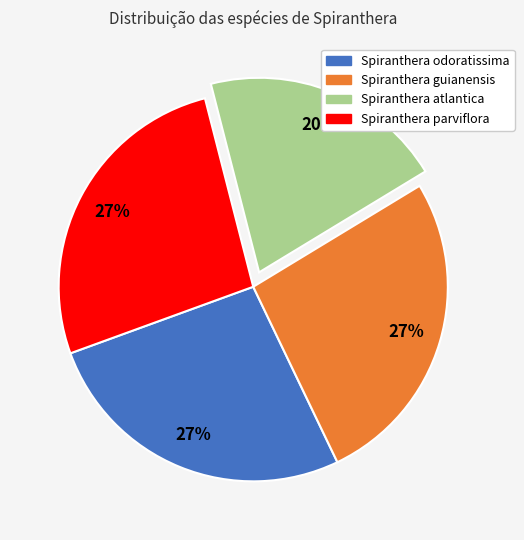

Combined, do Spiranthera parviflora and Spiranthera guianensis account for over 50%?

Yes